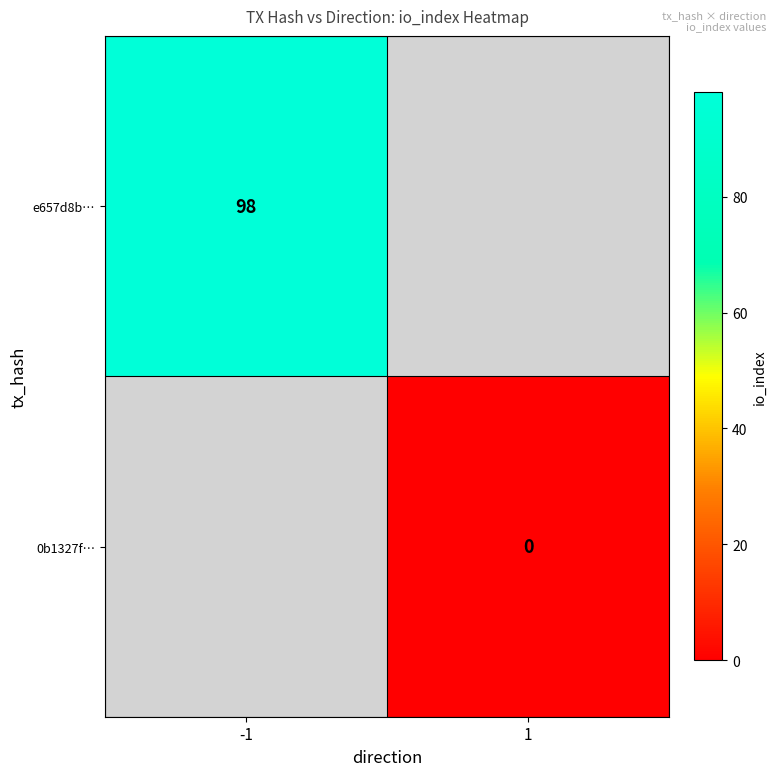

Which series has the largest range (max minus min)?

e657d8b…